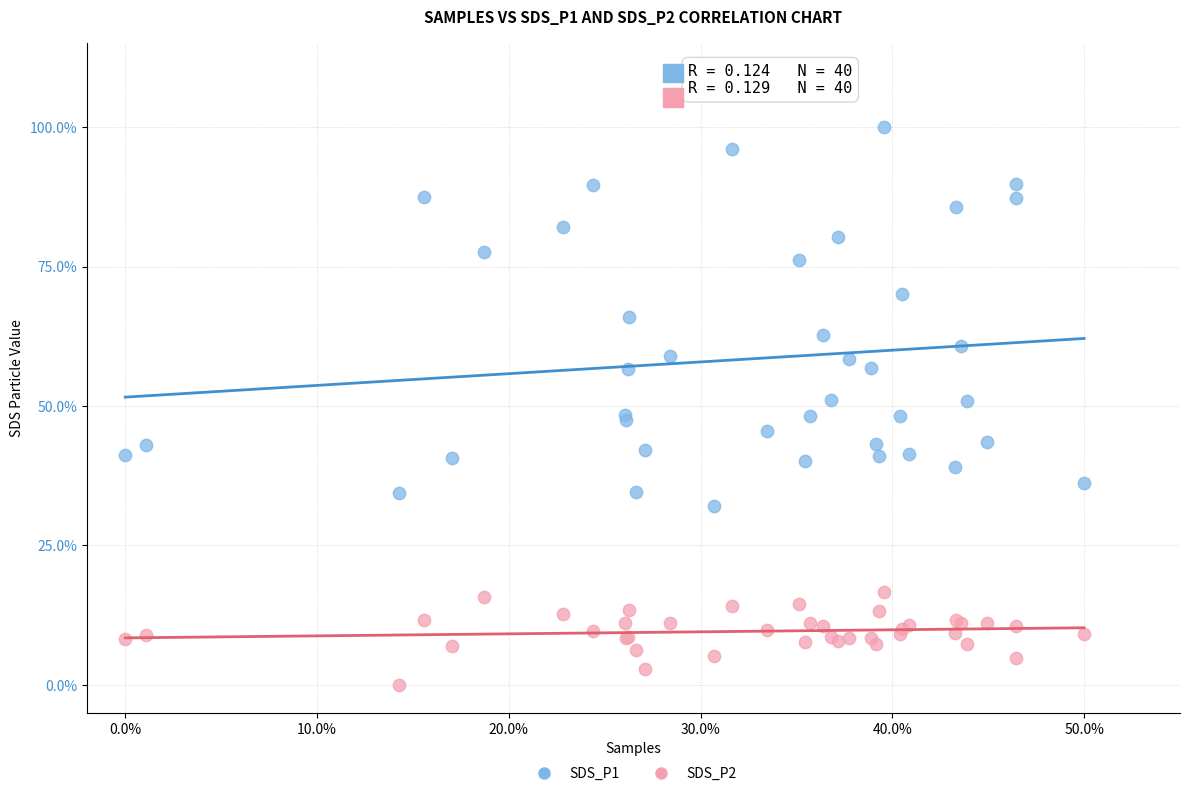

What are all the series names shown in the legend?

SDS_P1, SDS_P2